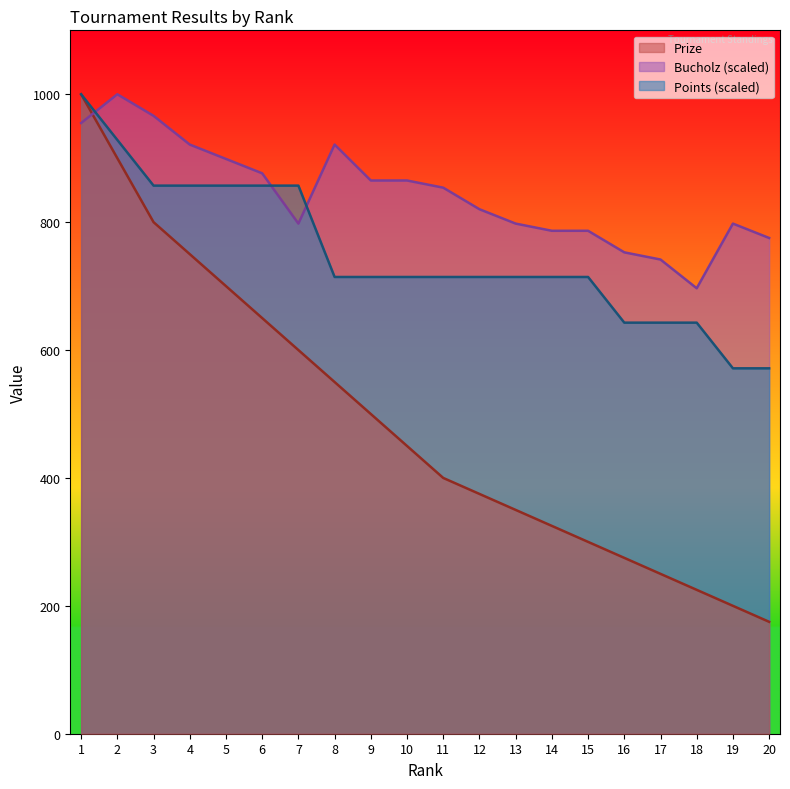

At 20, list the series in order from smallest to largest.

Prize, Points (scaled), Bucholz (scaled)